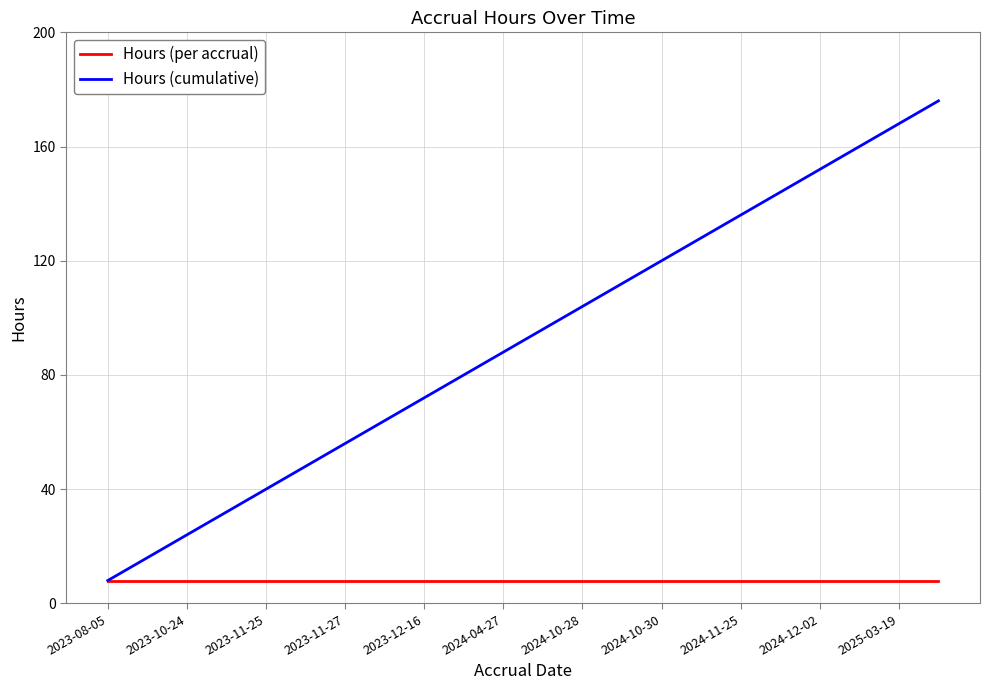

Which series has the largest total across all categories?

Hours (cumulative)